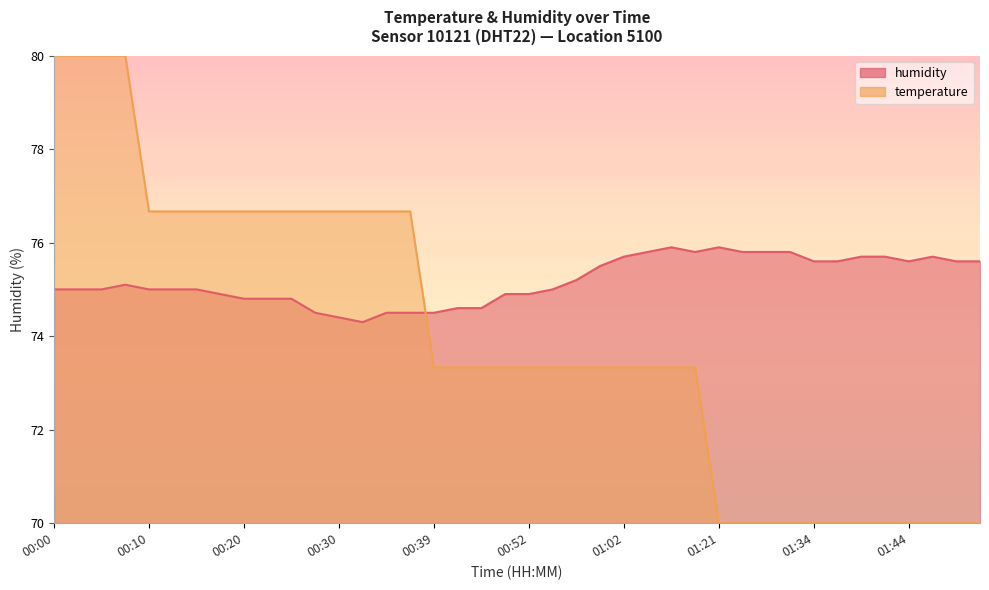

At which category is the sum across all series the highest?

00:08